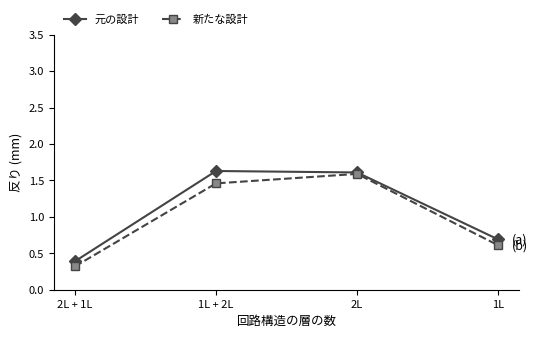

What is the total value across all series at 2L?

3.2